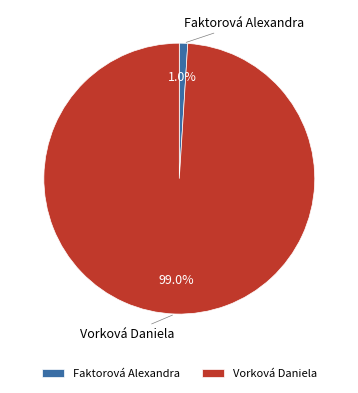

To the nearest percent, what portion does Vorková Daniela represent?

99%